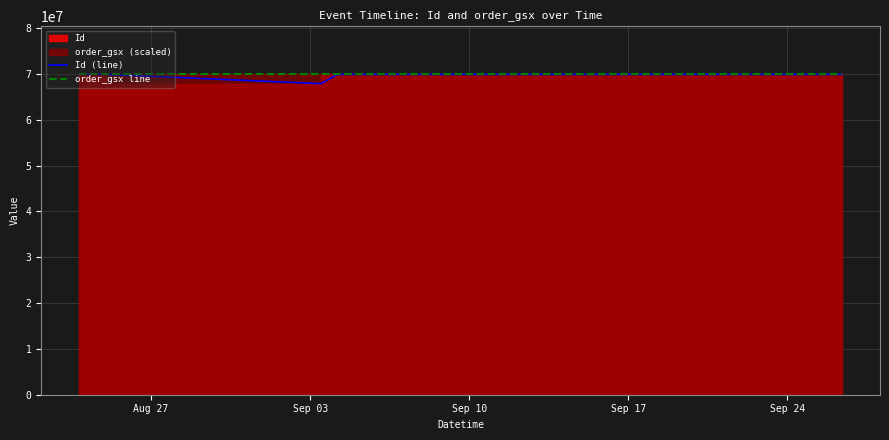

Which series has the largest total across all categories?

order_gsx line